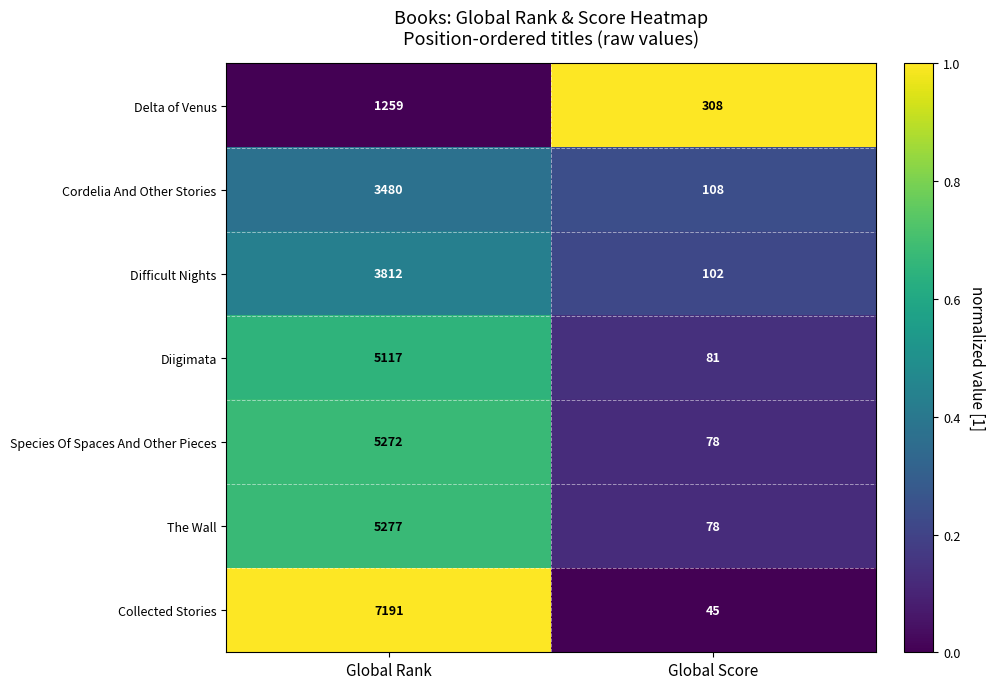

Which series changed the most between Global Rank and Global Score?

Collected Stories